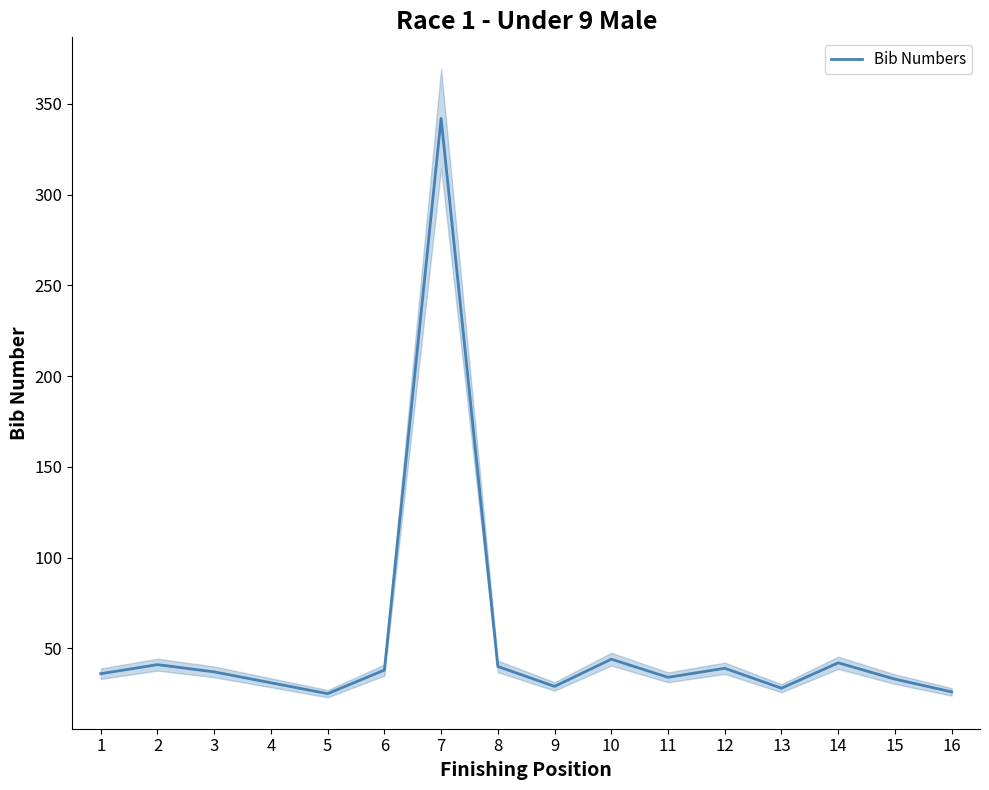

Reading right to left, transcribe all the data shown in this chart.

26	33	42	28	39	34	44	29	40	342	38	25	31	37	41	36